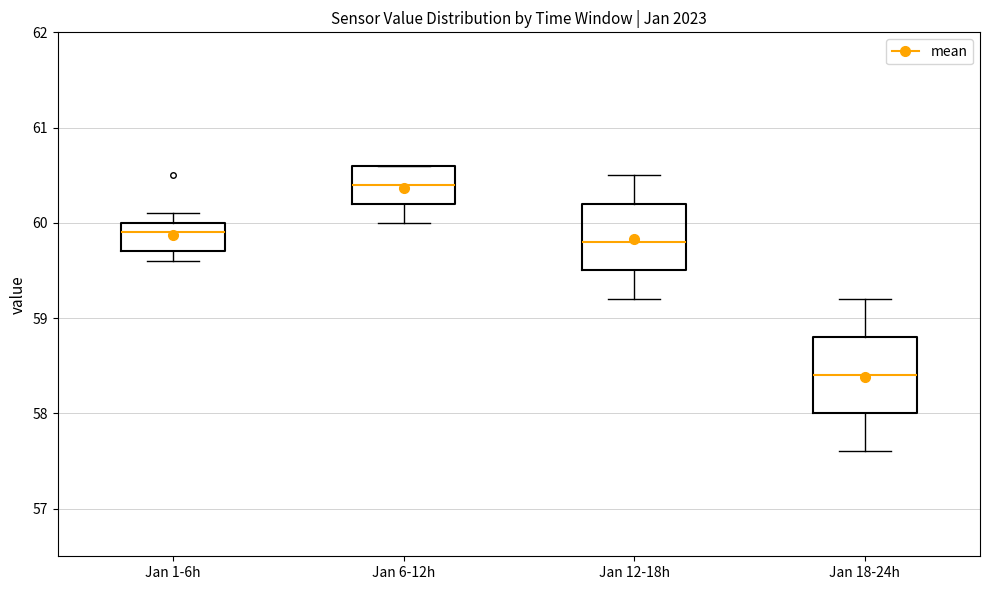

Where does the lower whisker of the box for Jan 1-6h end on the y-axis? The values are not printed on the chart, so give them approximately, as read against the axis.

59.6